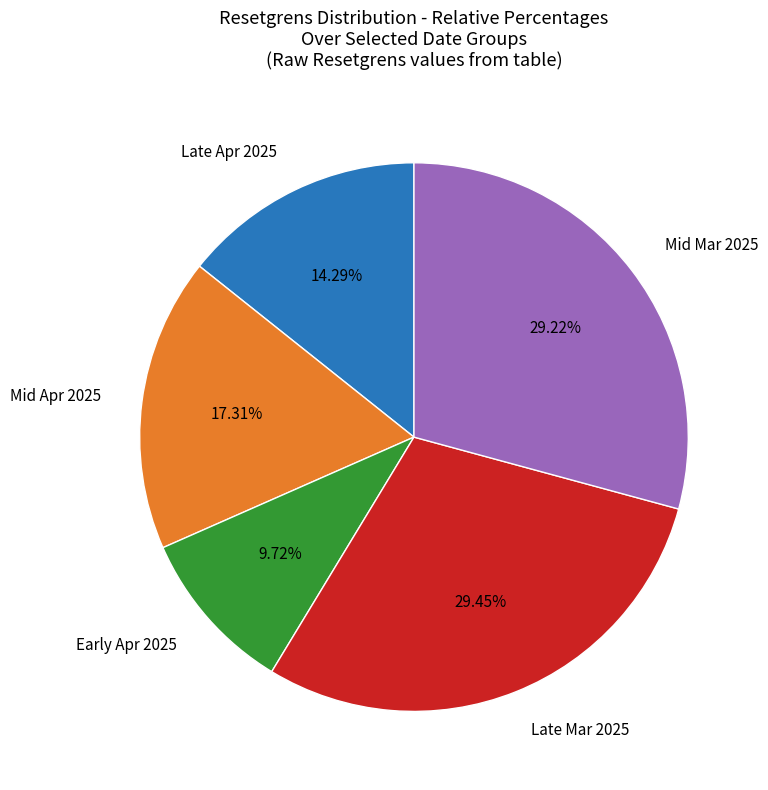

Is there any slice that represents more than half of the pie?

No